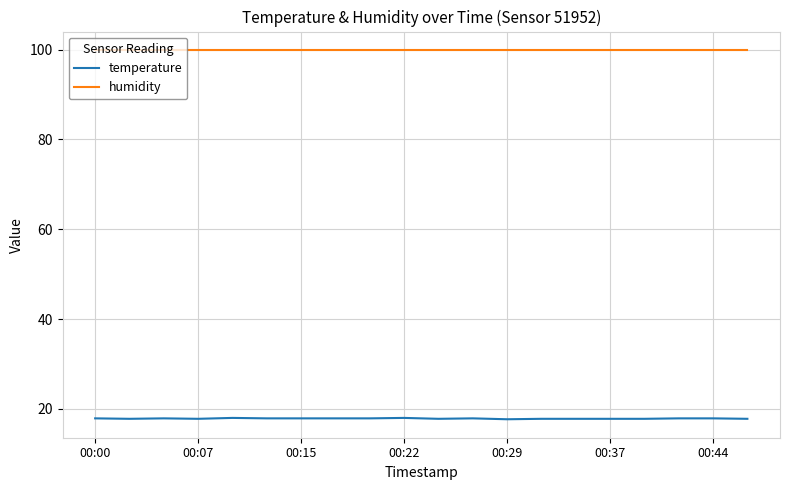

Which series has the largest total across all categories?

humidity